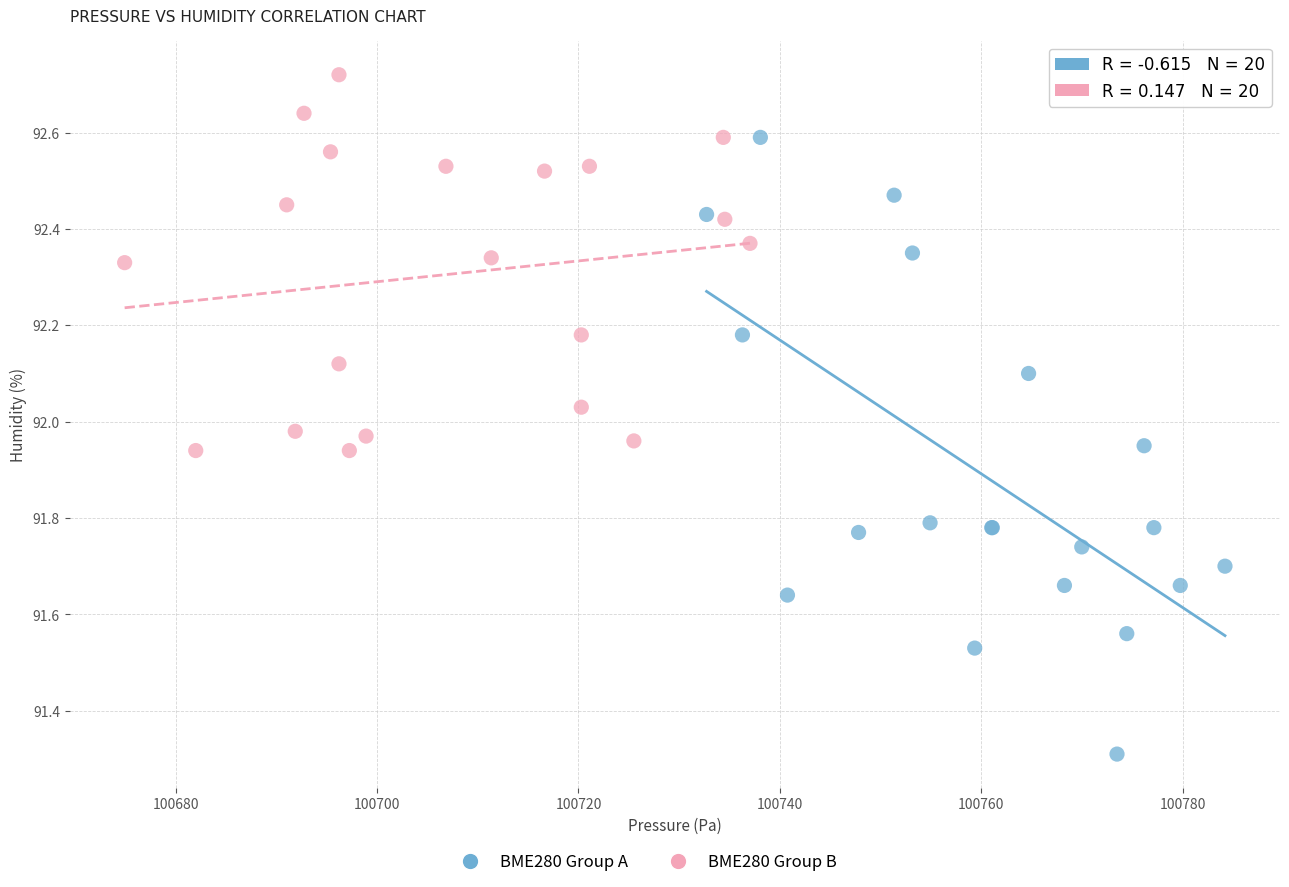

Which series reaches the maximum Y coordinate?

BME280 Group B